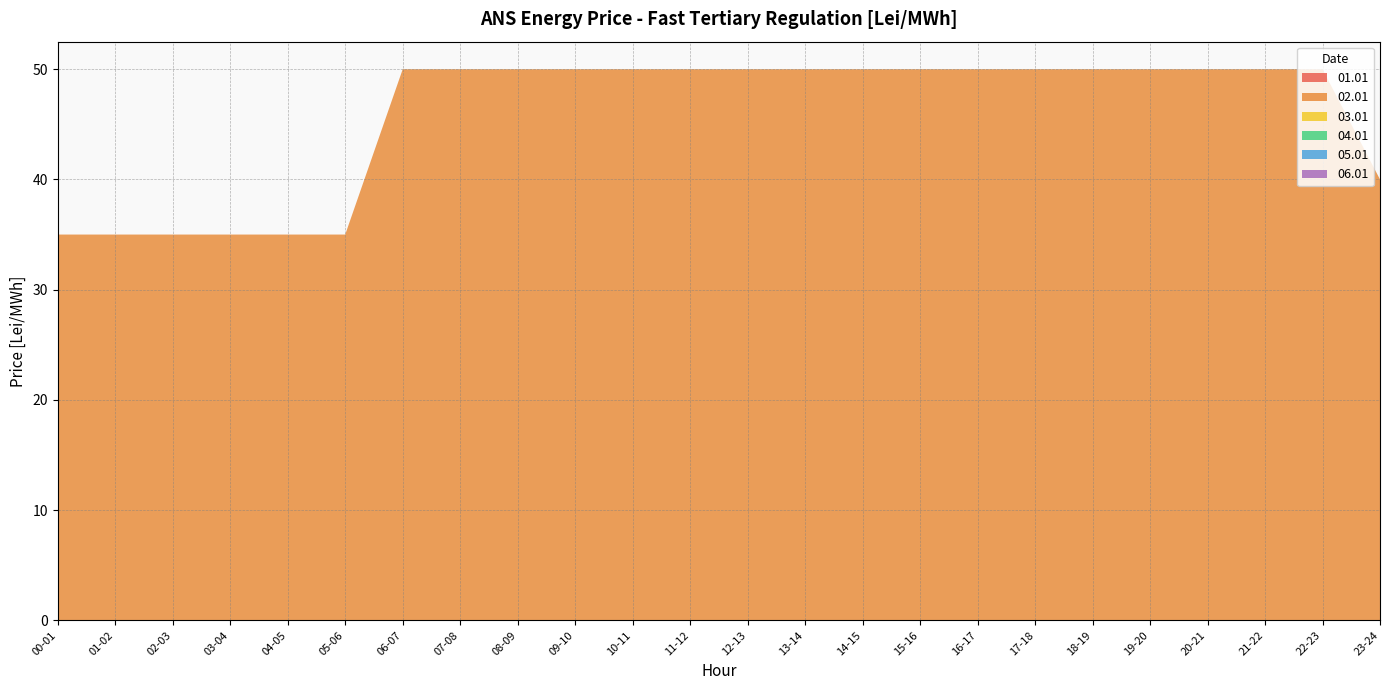

Reading left to right, list all the values displayed in this chart.

01.01: 00-01=0	01-02=0	02-03=0	03-04=0	04-05=0	05-06=0	06-07=0	07-08=0	08-09=0	09-10=0	10-11=0	11-12=0	12-13=0	13-14=0	14-15=0	15-16=0	16-17=0	17-18=0	18-19=0	19-20=0	20-21=0	21-22=0	22-23=0	23-24=0
02.01: 00-01=35	01-02=35	02-03=35	03-04=35	04-05=35	05-06=35	06-07=50	07-08=50	08-09=50	09-10=50	10-11=50	11-12=50	12-13=50	13-14=50	14-15=50	15-16=50	16-17=50	17-18=50	18-19=50	19-20=50	20-21=50	21-22=50	22-23=50	23-24=40
03.01: 00-01=0	01-02=0	02-03=0	03-04=0	04-05=0	05-06=0	06-07=0	07-08=0	08-09=0	09-10=0	10-11=0	11-12=0	12-13=0	13-14=0	14-15=0	15-16=0	16-17=0	17-18=0	18-19=0	19-20=0	20-21=0	21-22=0	22-23=0	23-24=0
04.01: 00-01=0	01-02=0	02-03=0	03-04=0	04-05=0	05-06=0	06-07=0	07-08=0	08-09=0	09-10=0	10-11=0	11-12=0	12-13=0	13-14=0	14-15=0	15-16=0	16-17=0	17-18=0	18-19=0	19-20=0	20-21=0	21-22=0	22-23=0	23-24=0
05.01: 00-01=0	01-02=0	02-03=0	03-04=0	04-05=0	05-06=0	06-07=0	07-08=0	08-09=0	09-10=0	10-11=0	11-12=0	12-13=0	13-14=0	14-15=0	15-16=0	16-17=0	17-18=0	18-19=0	19-20=0	20-21=0	21-22=0	22-23=0	23-24=0
06.01: 00-01=0	01-02=0	02-03=0	03-04=0	04-05=0	05-06=0	06-07=0	07-08=0	08-09=0	09-10=0	10-11=0	11-12=0	12-13=0	13-14=0	14-15=0	15-16=0	16-17=0	17-18=0	18-19=0	19-20=0	20-21=0	21-22=0	22-23=0	23-24=0